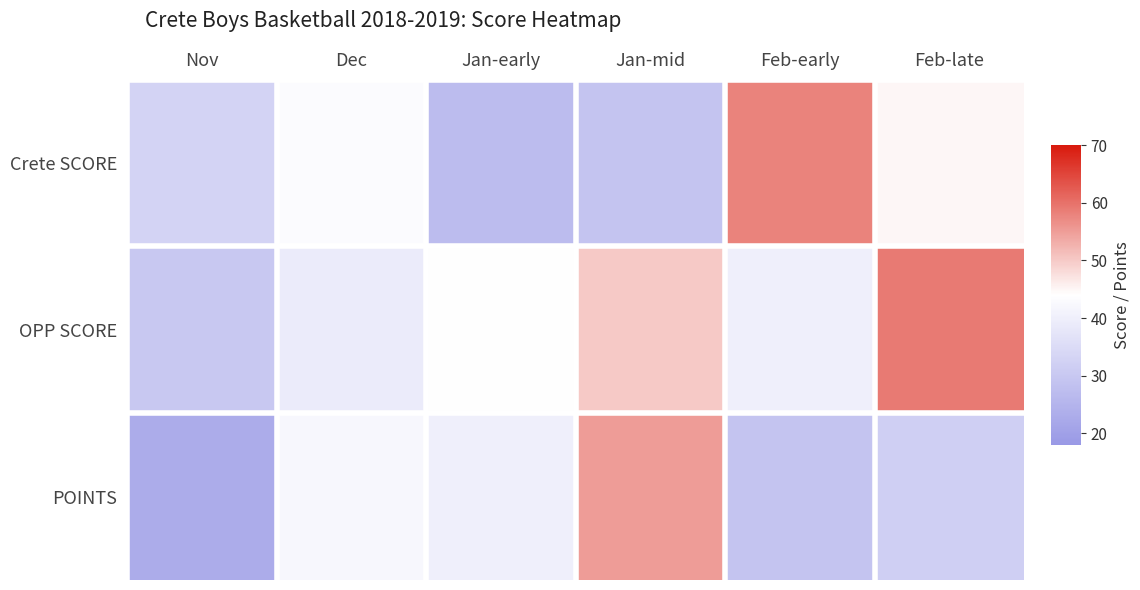

What is the total value across all series at Jan-mid?

134